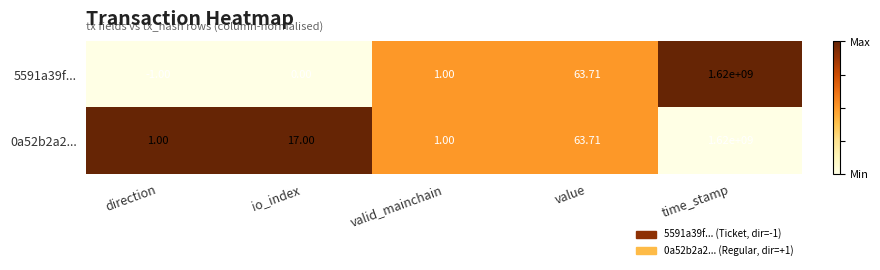

Which label corresponds to the largest value in the chart?

time_stamp